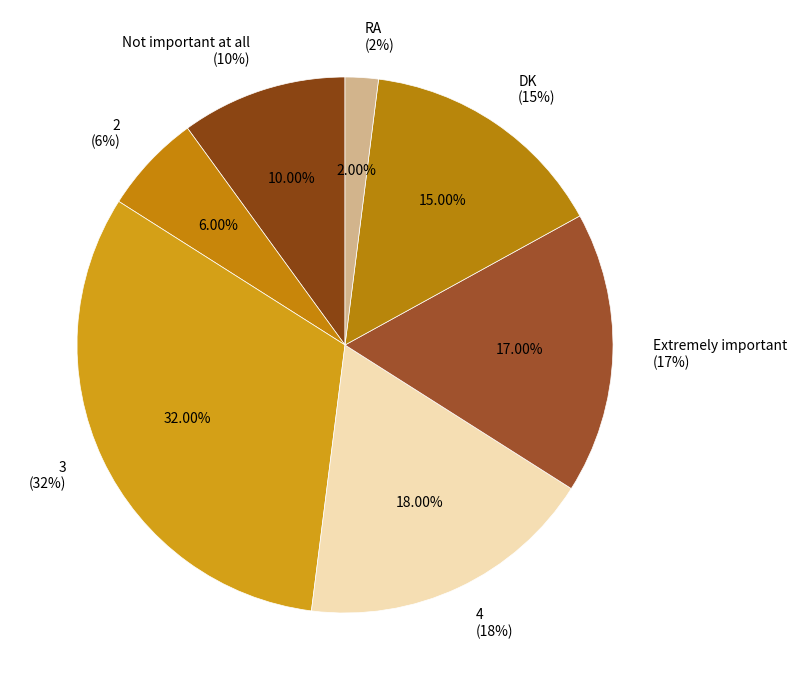

How many slices are in this pie chart?

7